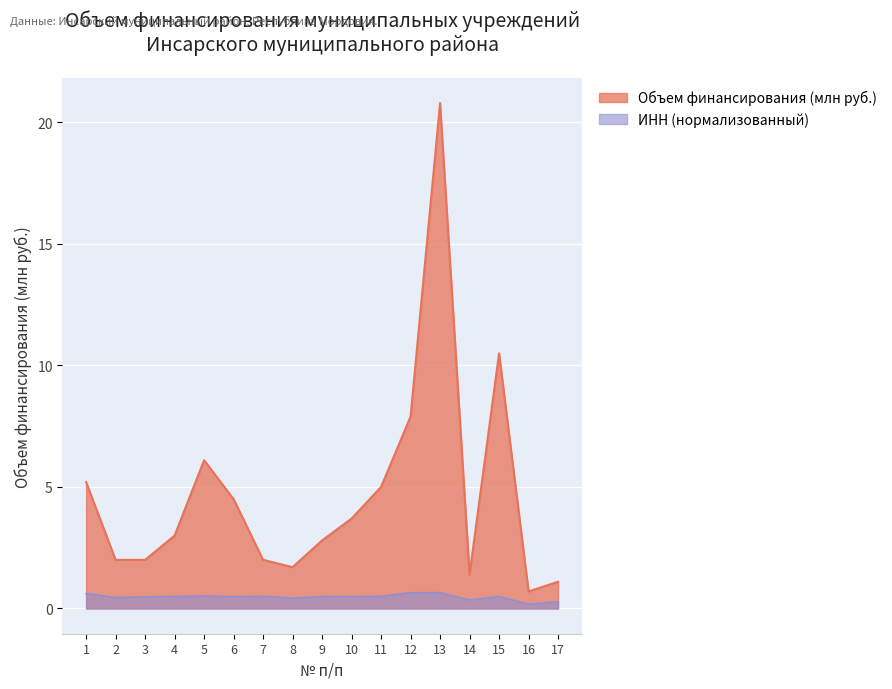

List the labels in order of value, smallest first.

16, 17, 14, 8, 2, 3, 7, 9, 4, 10, 6, 11, 1, 5, 12, 15, 13